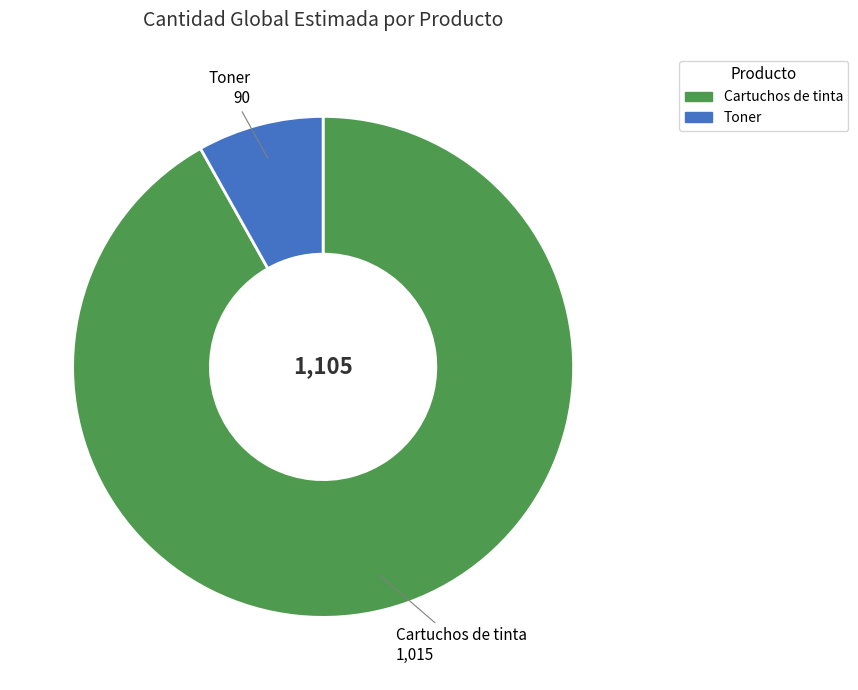

Rank the categories by value from highest to lowest.

Cartuchos de tinta, Toner